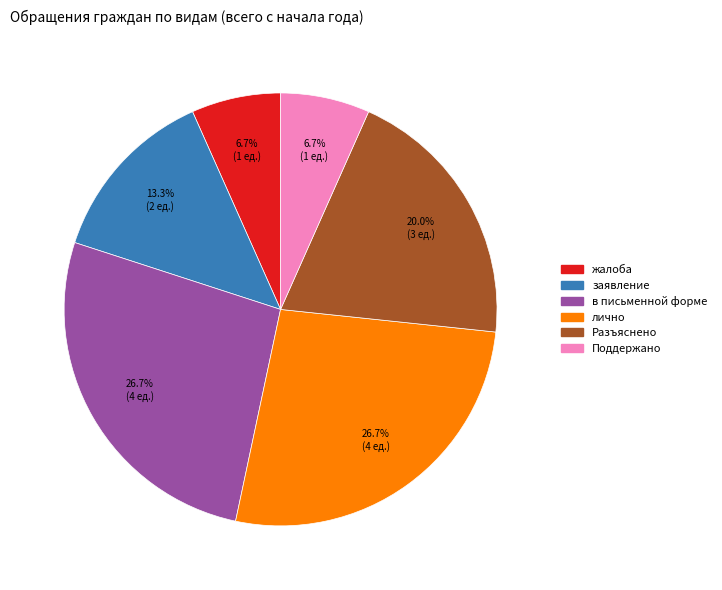

Does в письменной форме account for over 50% of the chart?

No